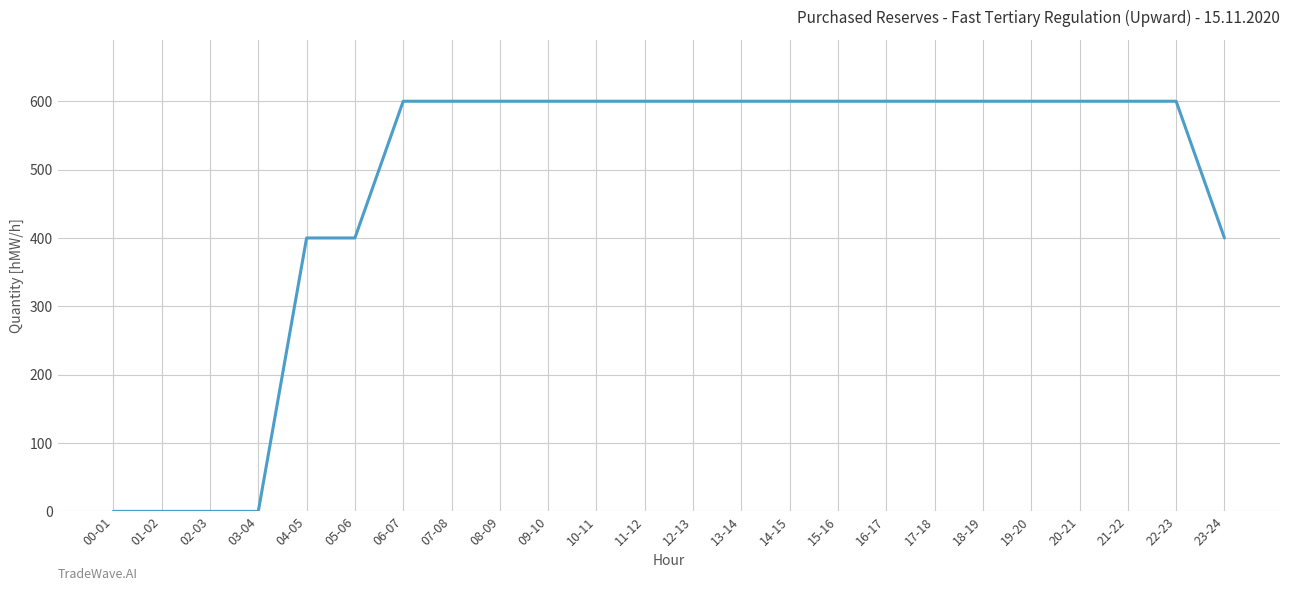

What is the greatest value displayed?

600